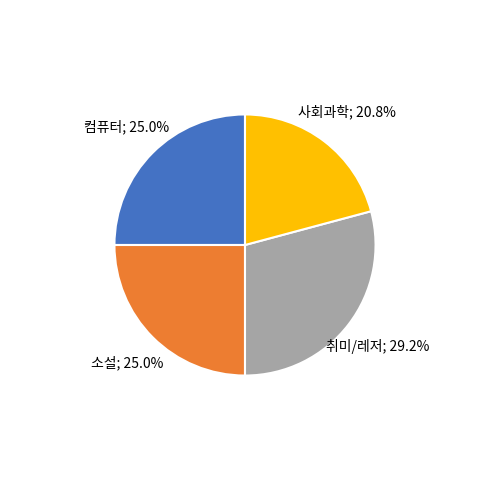

Does any single category account for the majority?

No